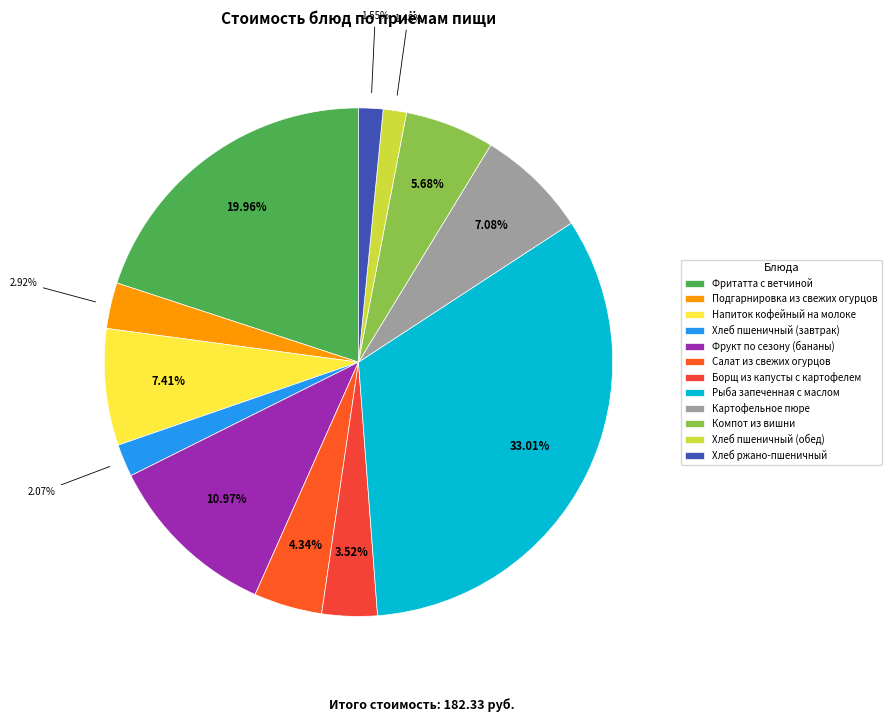

True or false: Хлеб пшеничный (завтрак) accounts for 15% of the total.

False